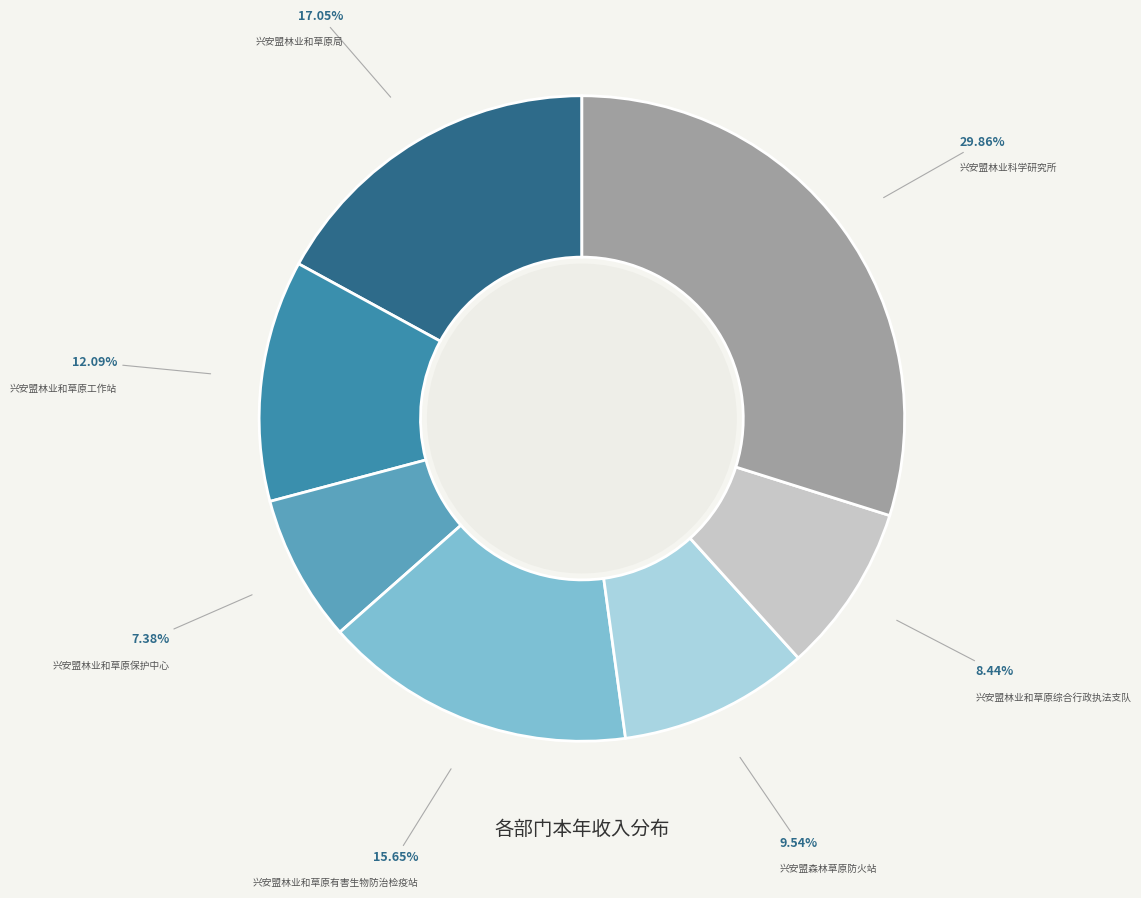

Do 兴安盟林业和草原保护中心 and 兴安盟林业和草原有害生物防治检疫站 together represent more than half of the pie?

No